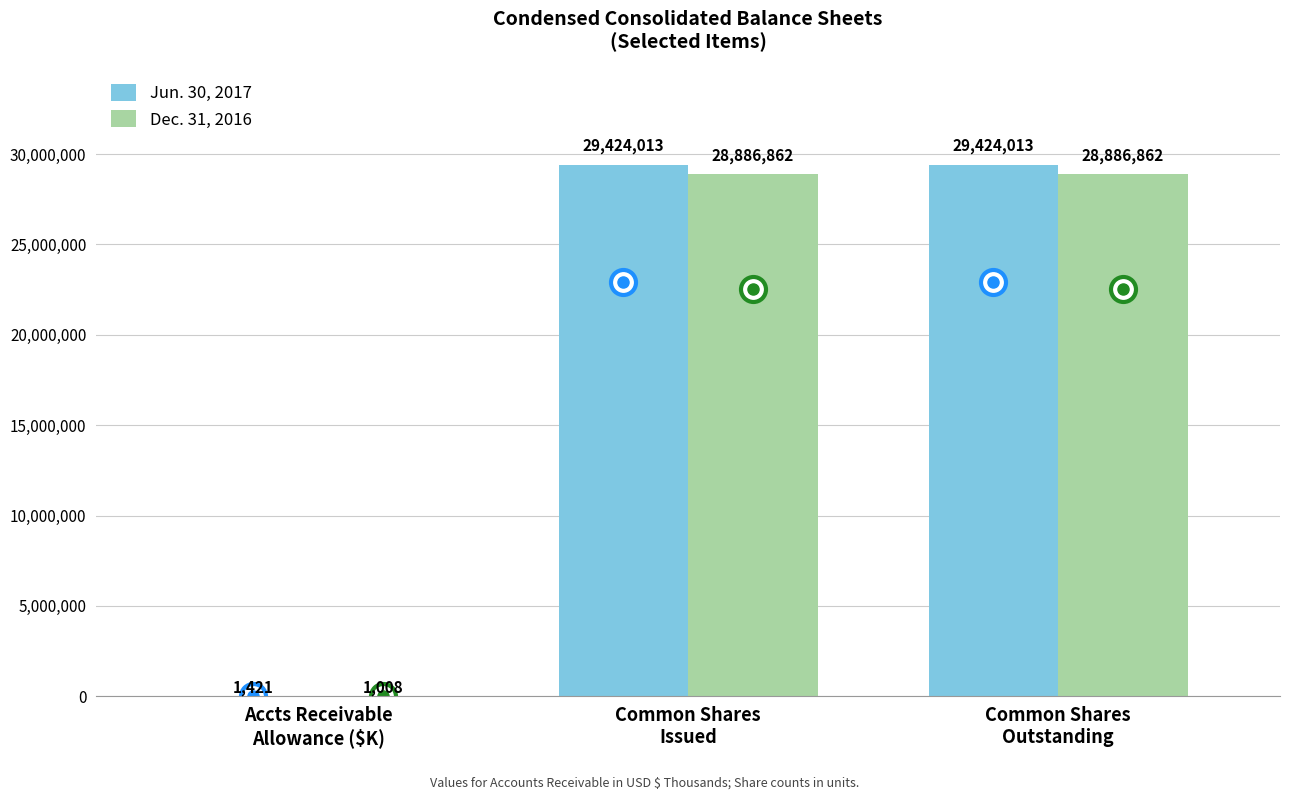

What is the sum of all Dec. 31, 2016 values?

57774732